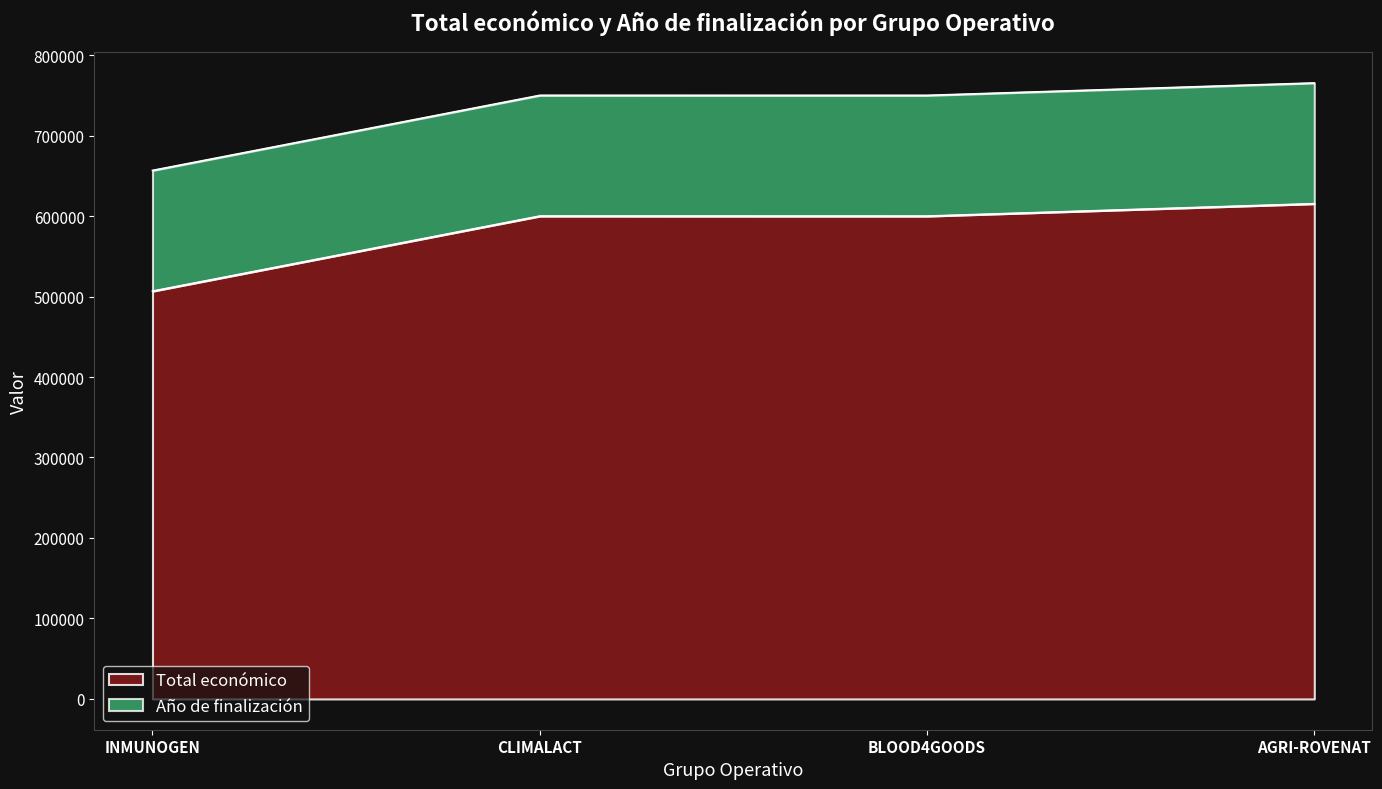

The value at AGRI-ROVENAT is 615375. True or false?

True